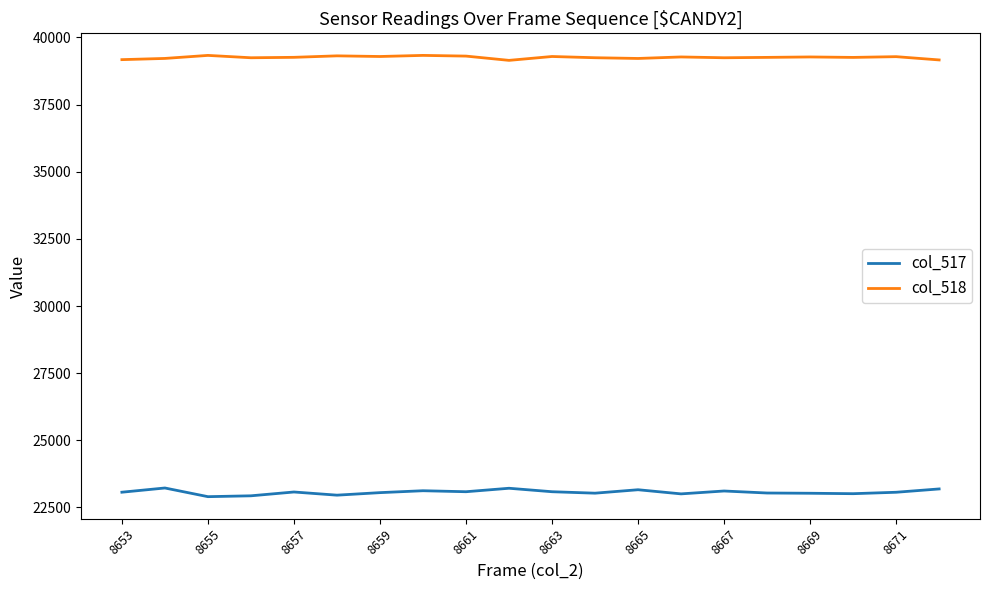

True or false: col_517 and col_518 intersect in this chart.

False